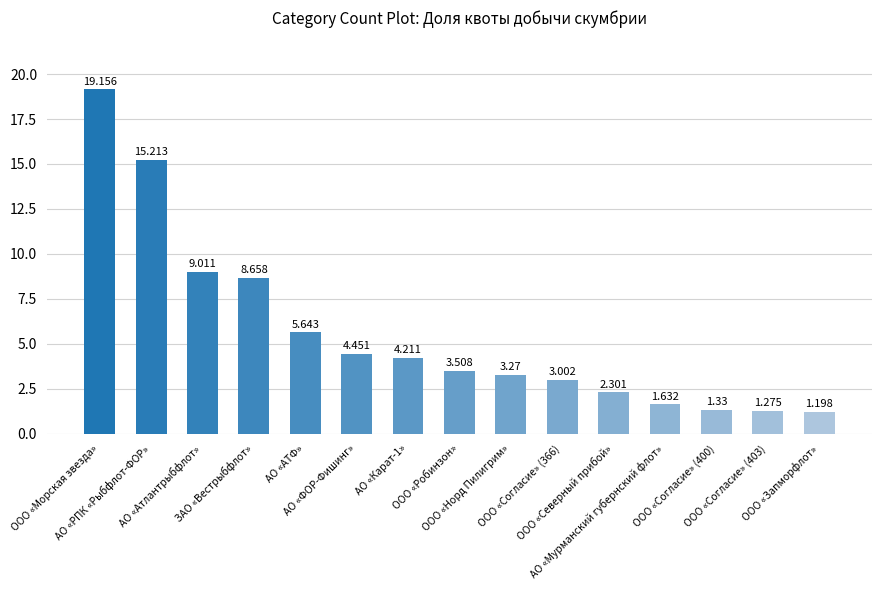

What is the sum of the values at АО «Атлантрыбфлот» and АО «ФОР-Фишинг»?

13.5